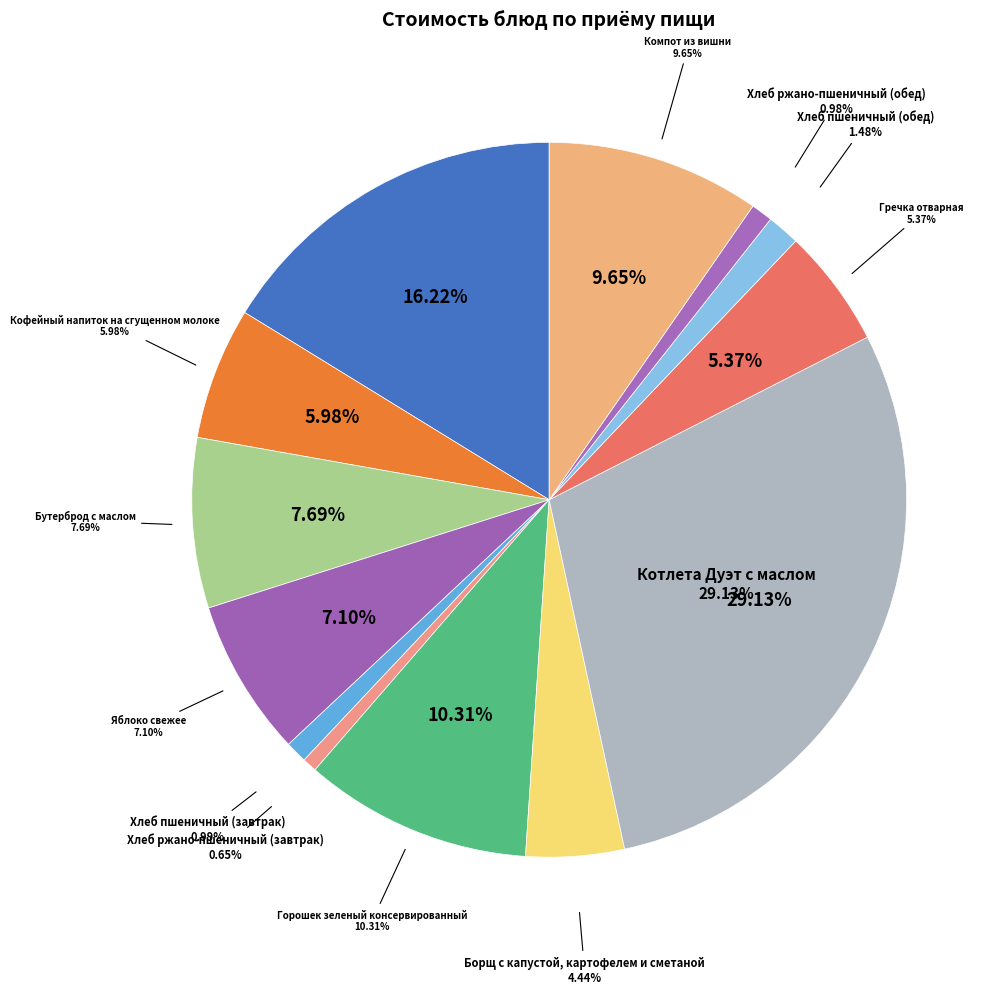

How many slices are in this pie chart?

13